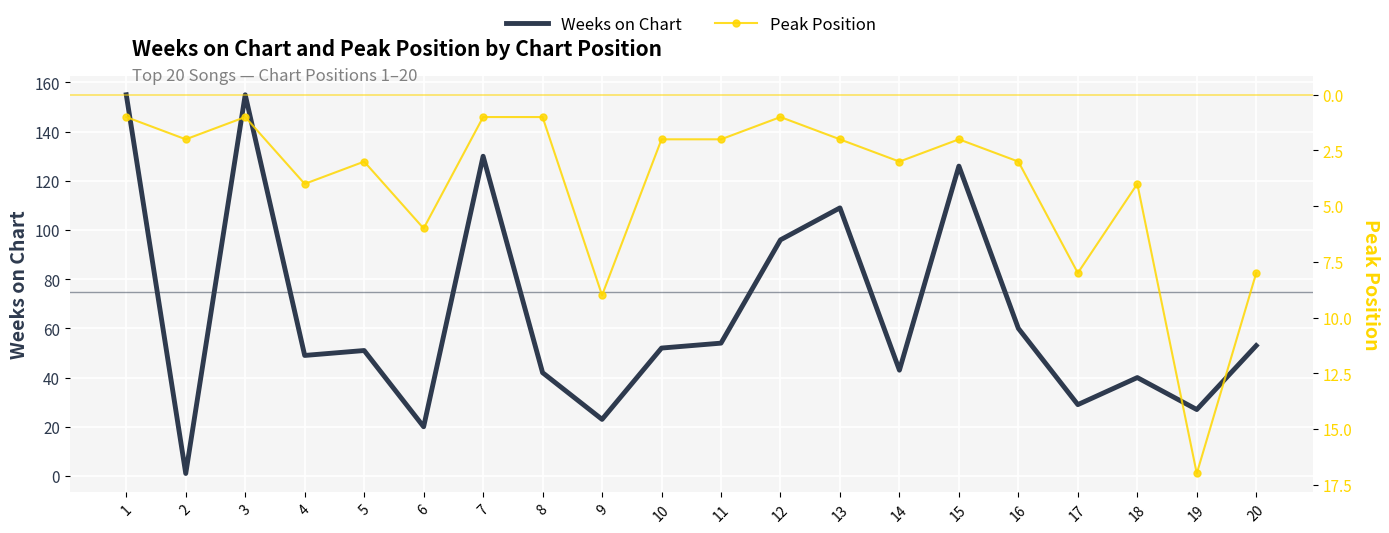

How many lines are shown in the chart?

2